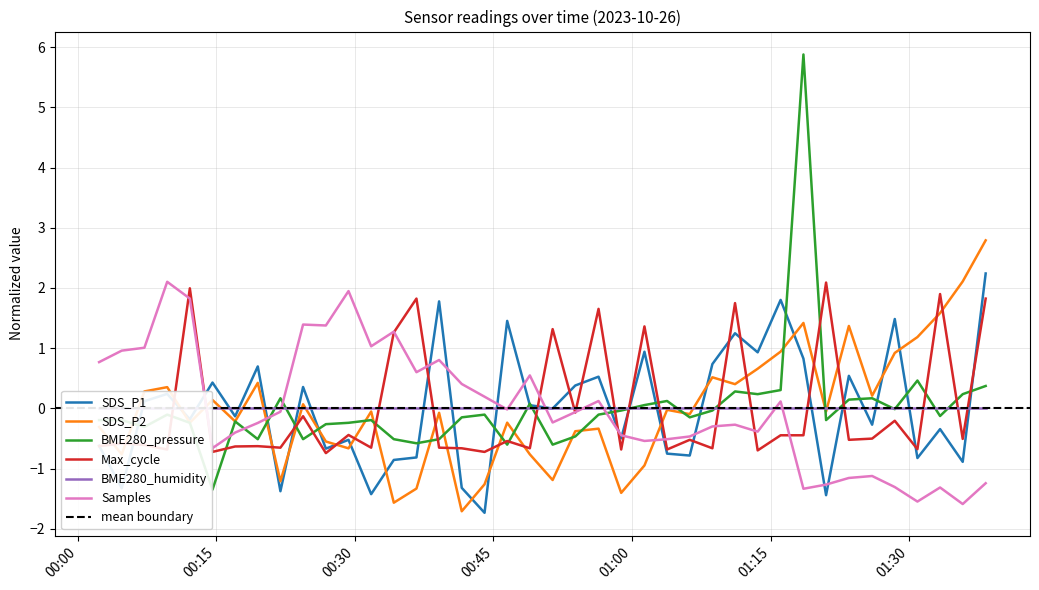

What is the lowest value of the Samples series?

-1.6